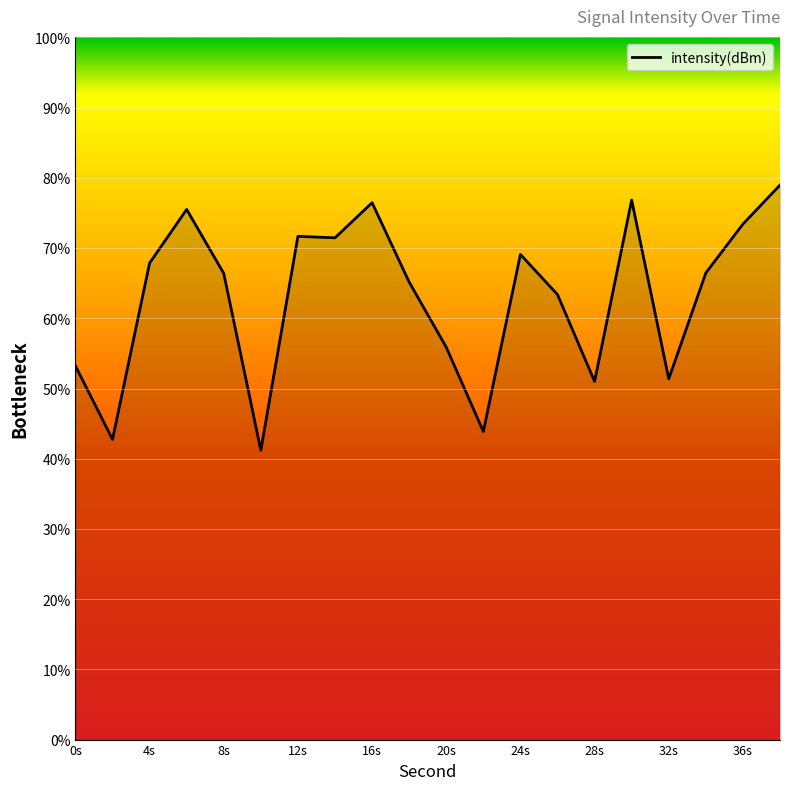

What is the minimum value shown in the chart?

41.2